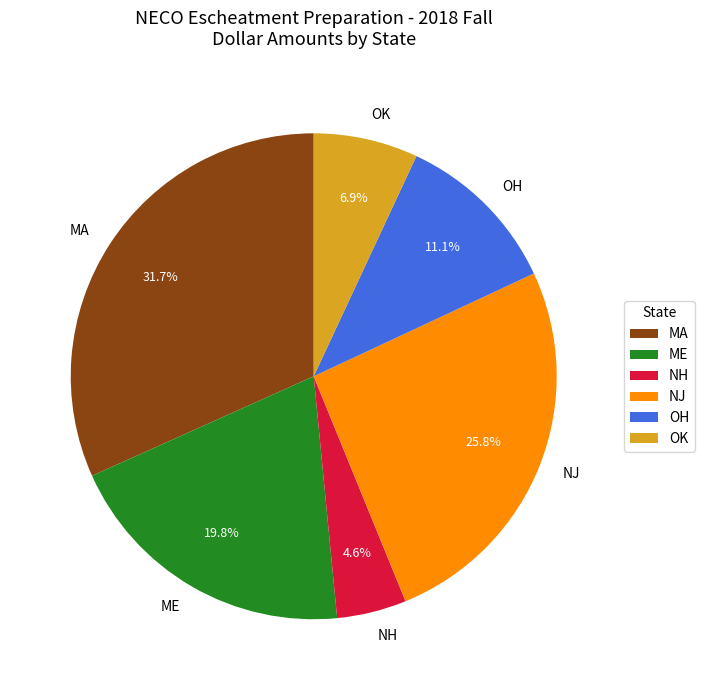

Which category has the biggest portion of the pie?

MA